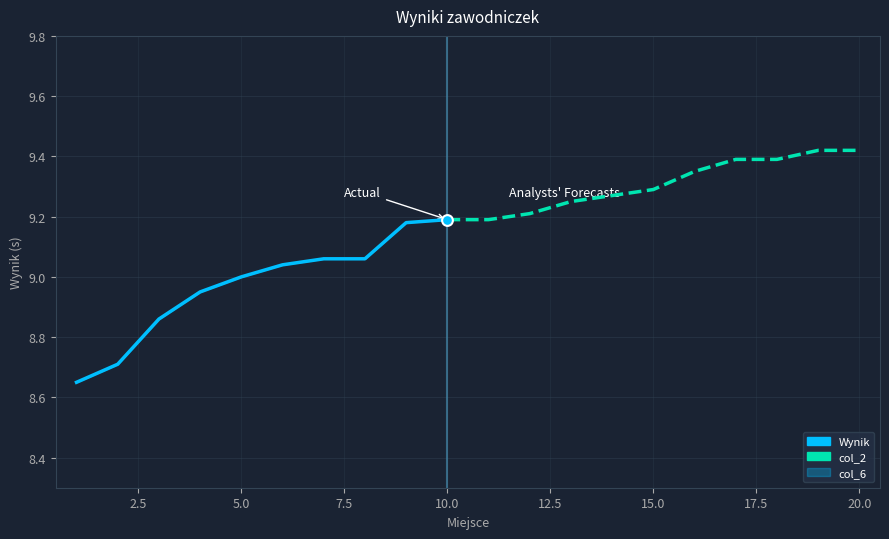

Which series has the widest spread of Y values?

Wynik